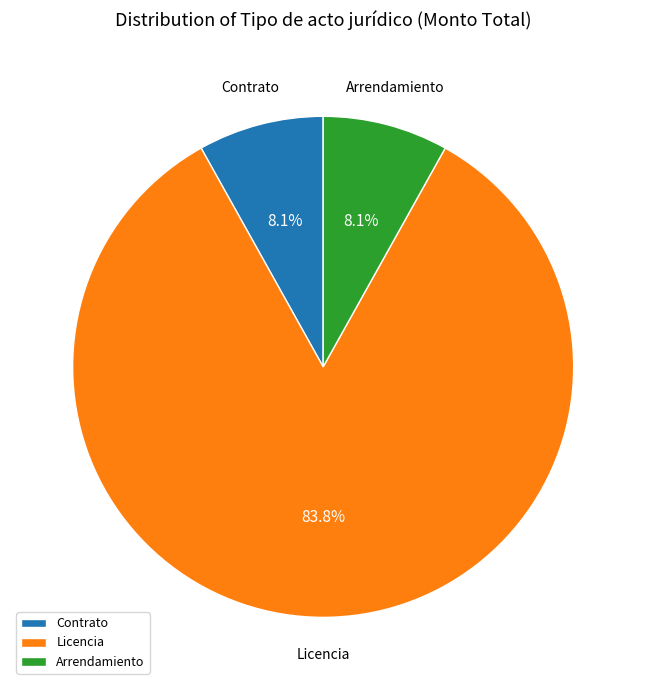

Is there a majority slice in this chart?

Yes